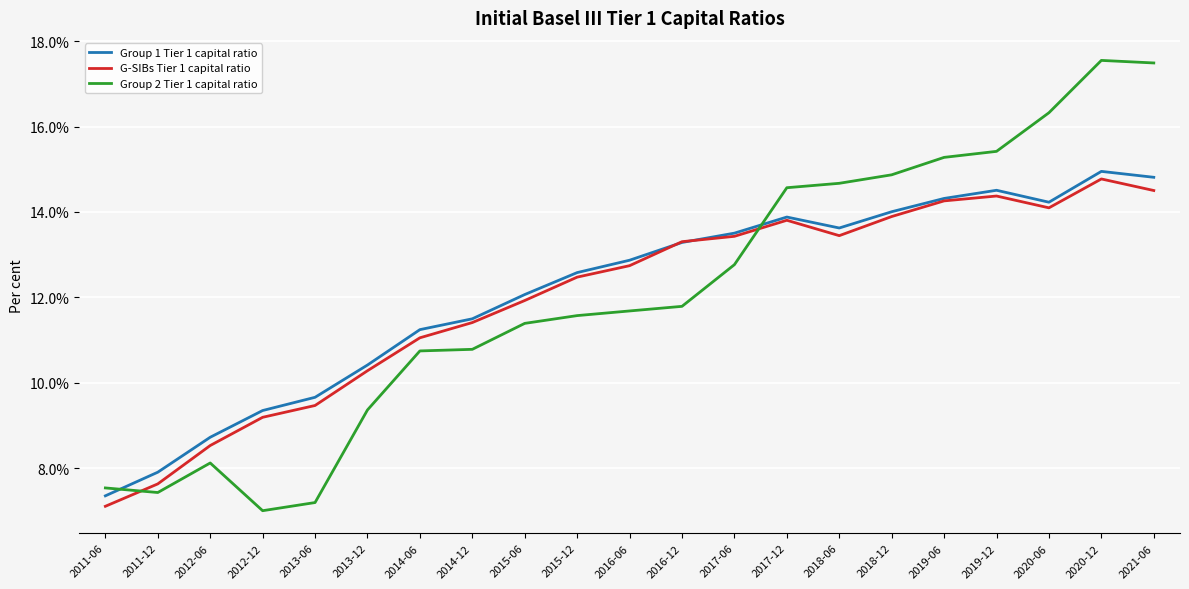

What position from the right is 2014-06?

15